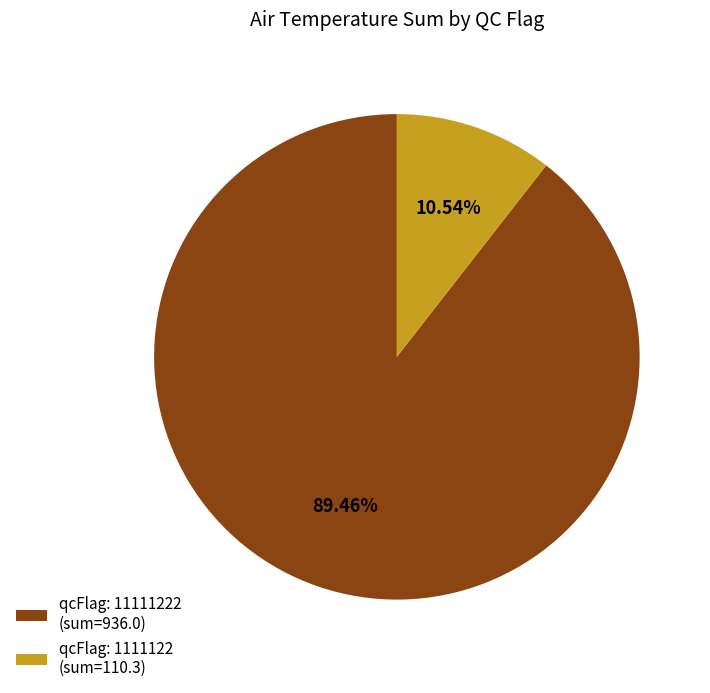

Rank the categories by value from lowest to highest.

qcFlag: 1111122 (sum=110.3), qcFlag: 11111222 (sum=936.0)